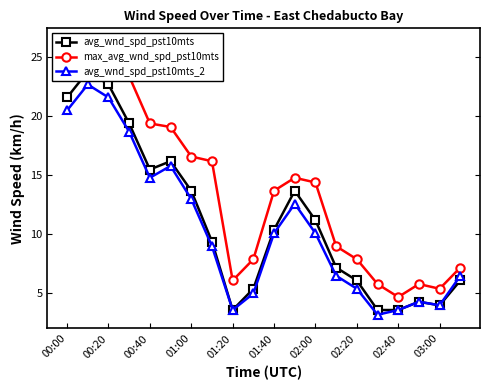

True or false: avg_wnd_spd_pst10mts_2 has more than 0 points higher than both neighbors.

True